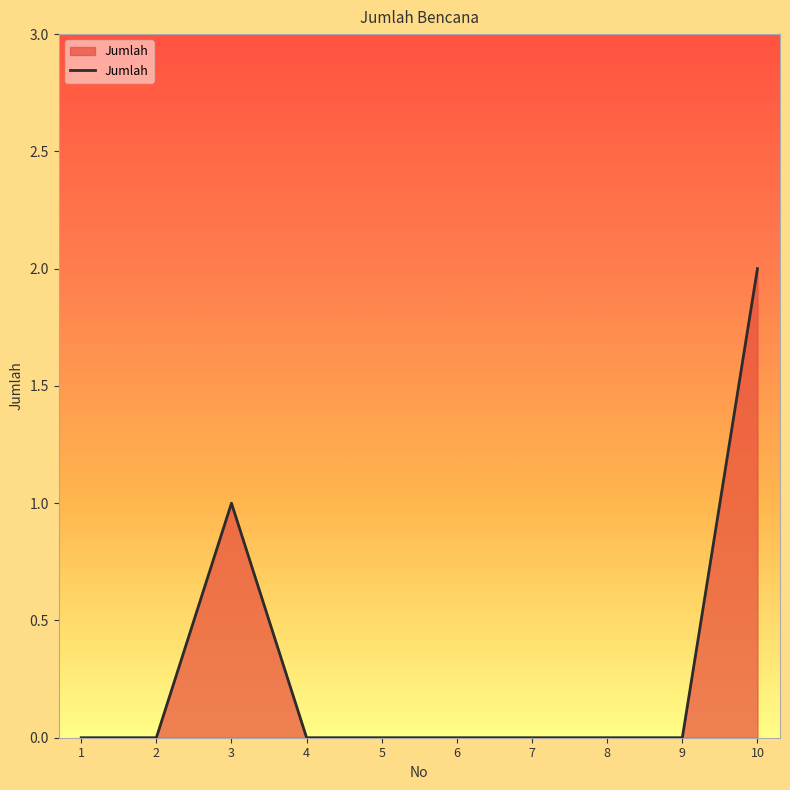

True or false: the data shows 0 at 4.

True